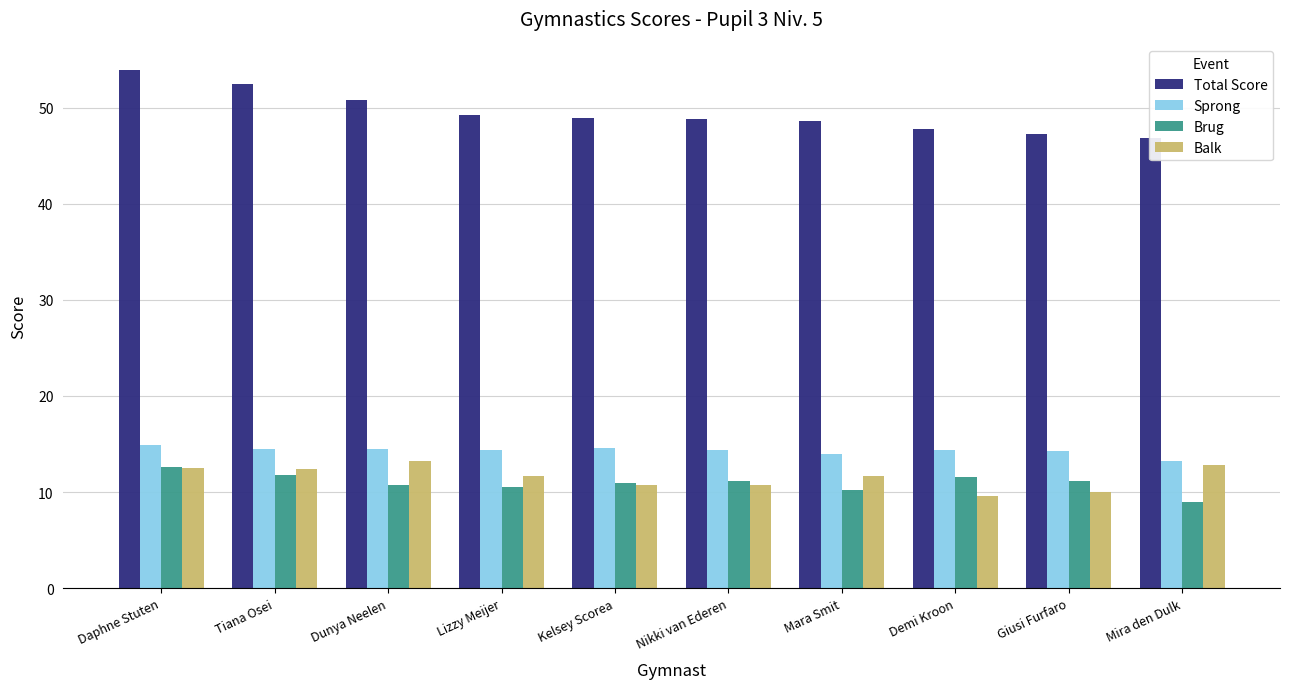

How many series are shown in this chart?

4